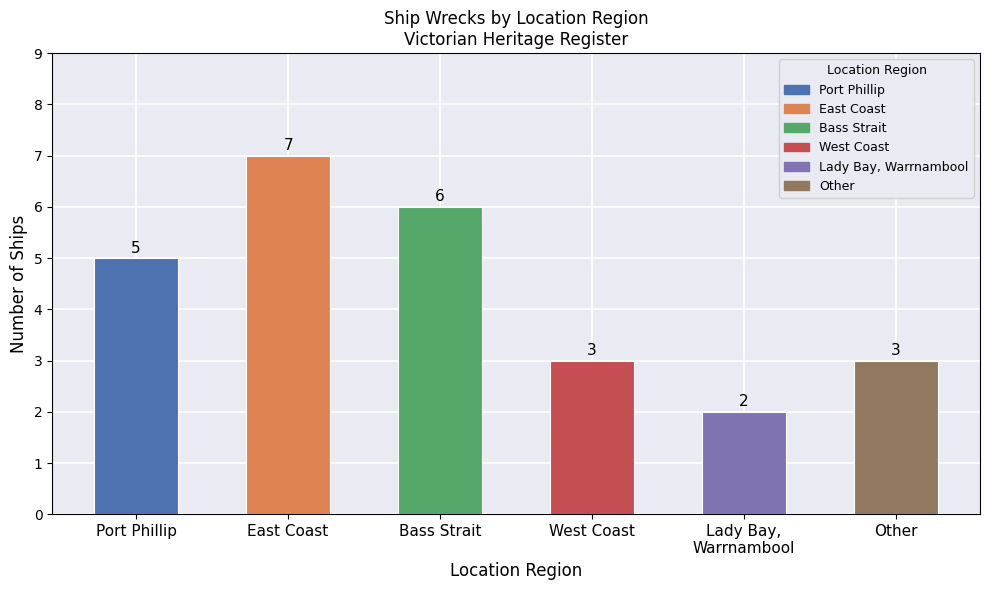

Read the value at East Coast.

7